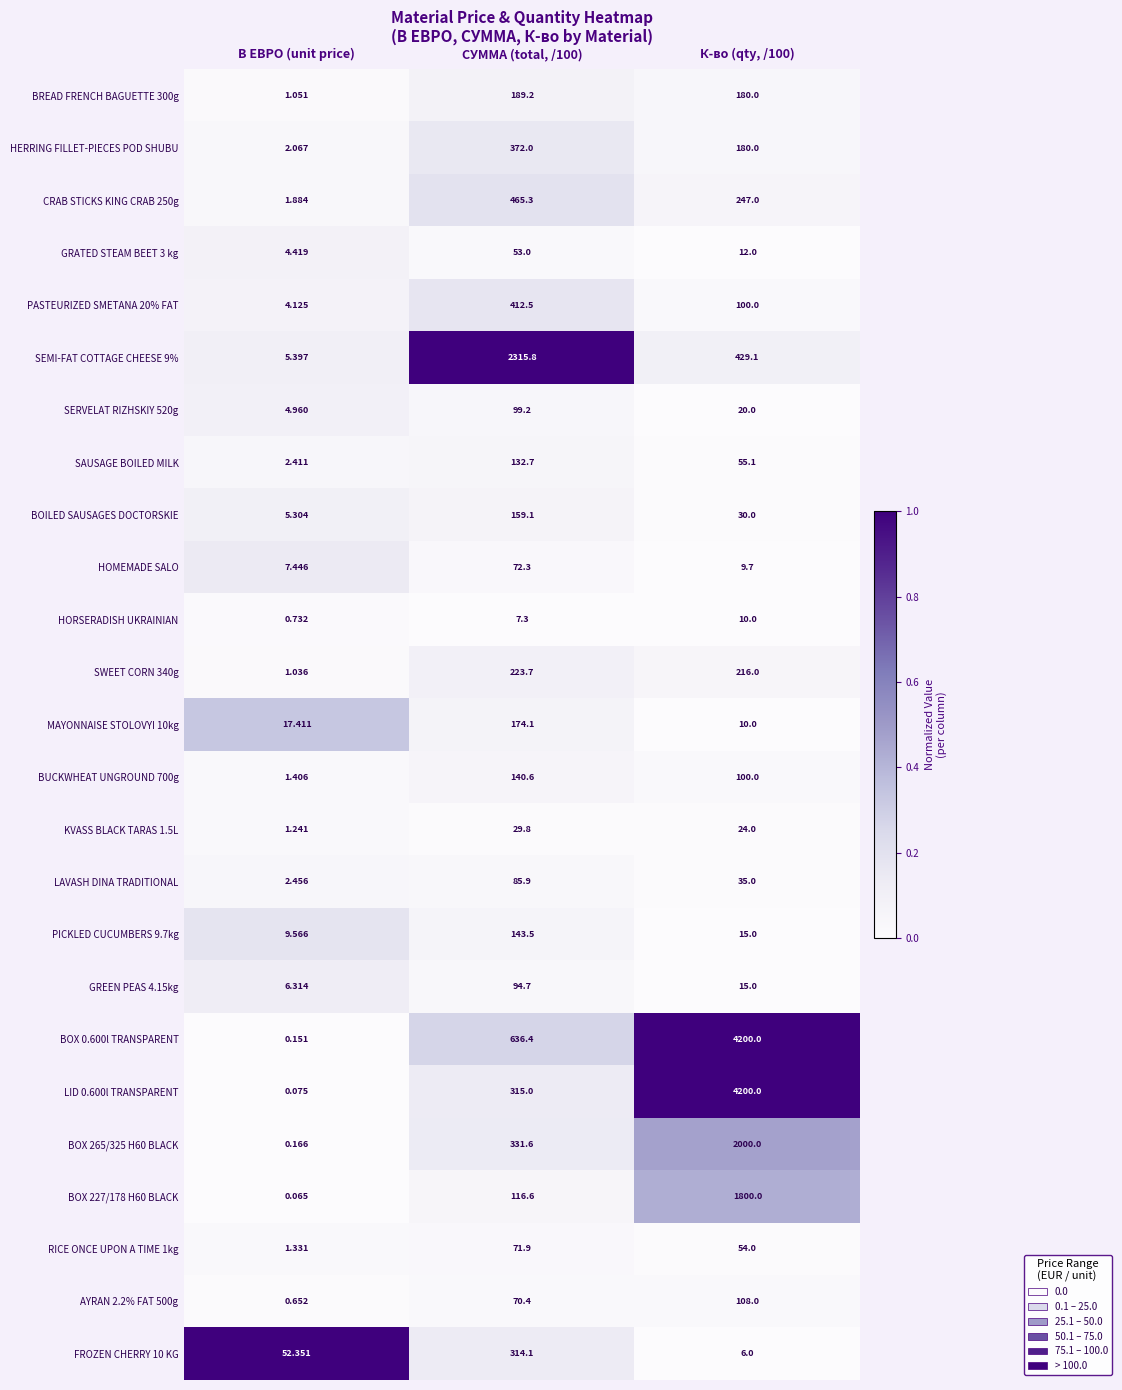

At which label does BOX 0.600l TRANSPARENT reach its minimum?

В ЕВРО (unit price)